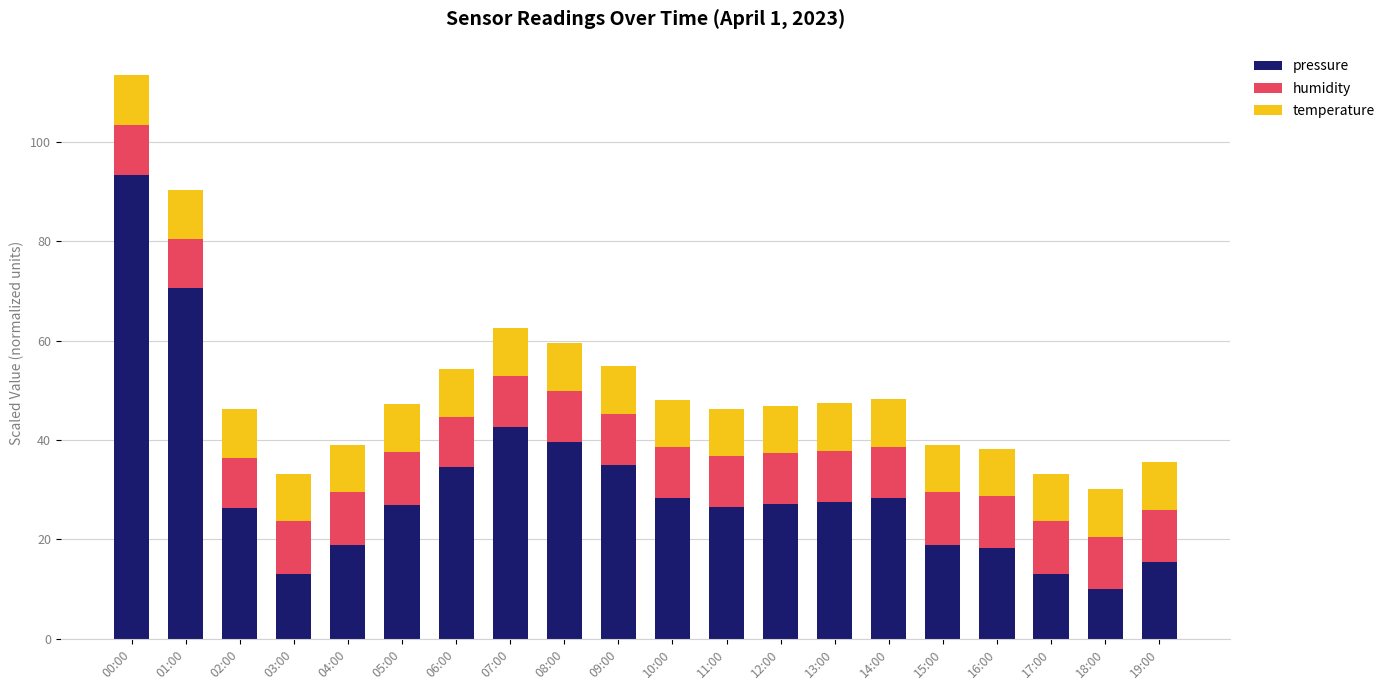

At which label does pressure reach its minimum?

18:00